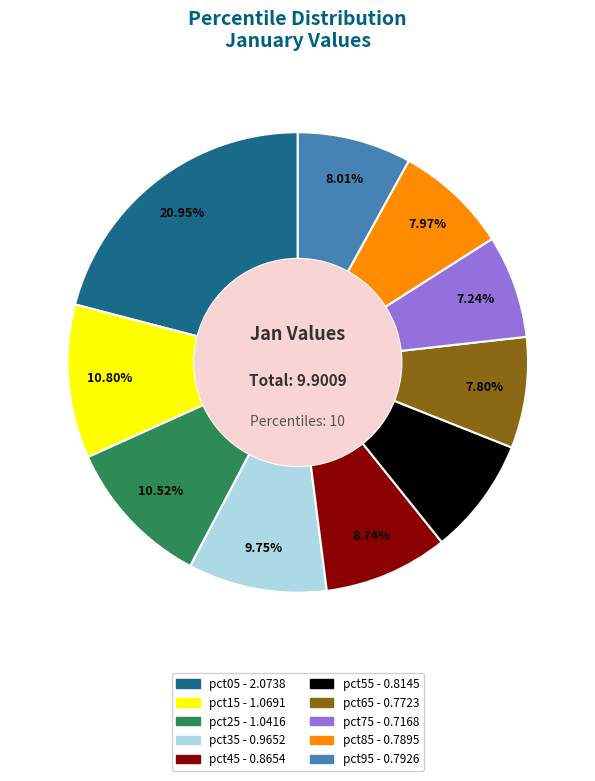

What is the ratio of the value at pct35 to the value at pct15?

0.9